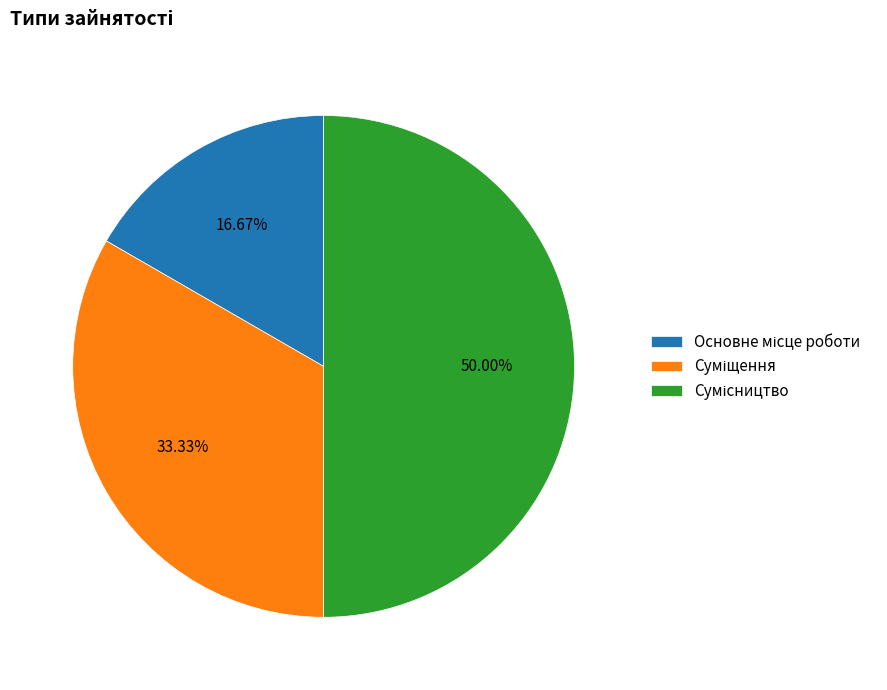

How many segments does this pie chart have?

3